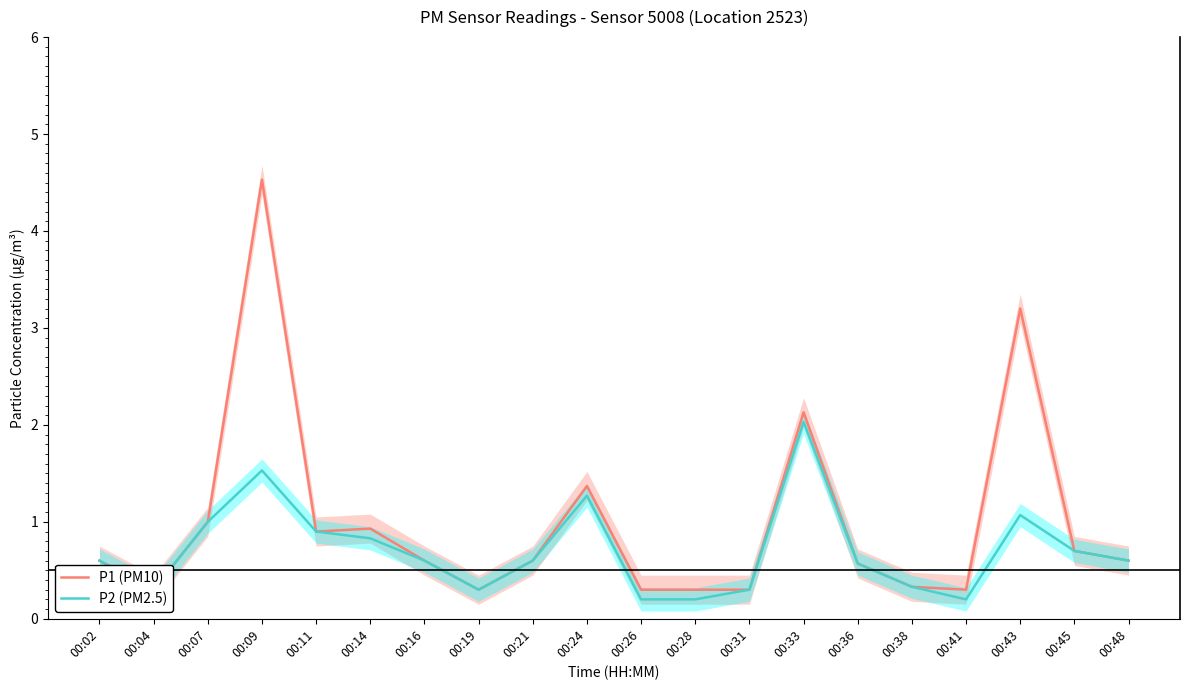

At which label does P1 (PM10) reach its minimum?

00:04